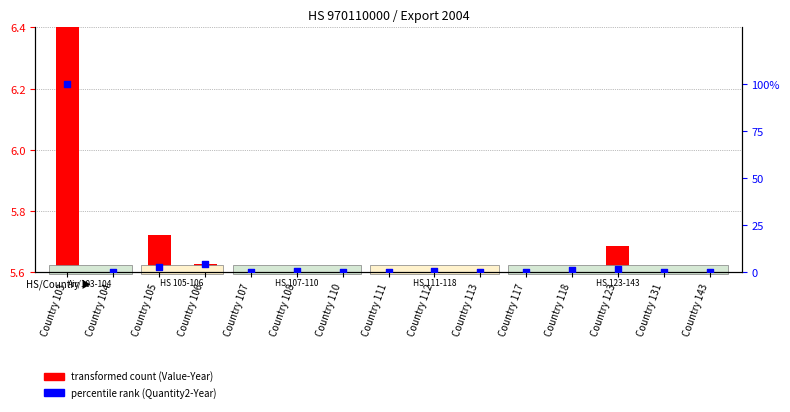

Approximately how many times larger is the value at Country 131 compared to Country 123?

0.1